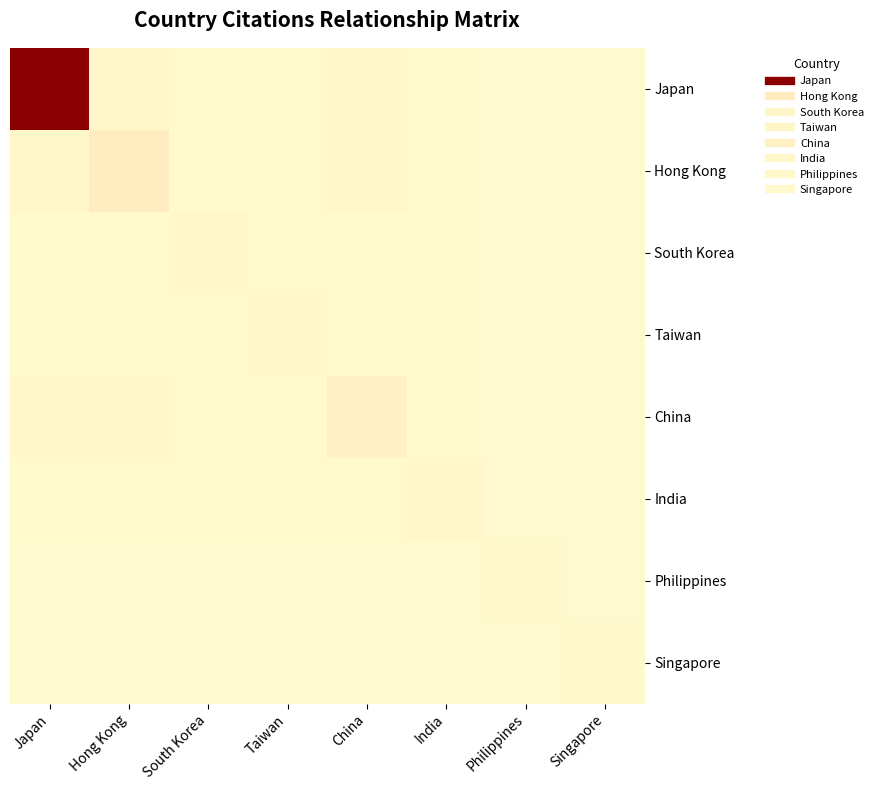

Which label corresponds to the smallest value in the chart?

Philippines